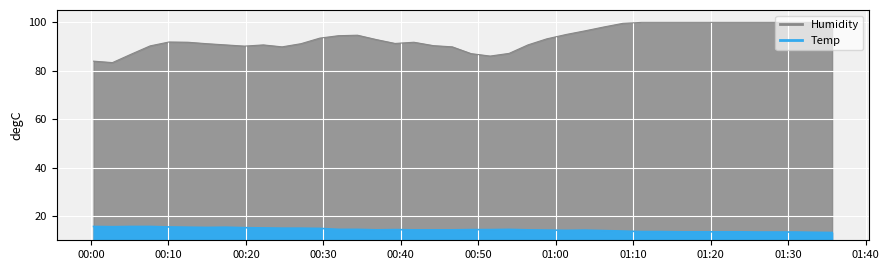

What is the total value across all series at 2021/10/21 00:19:48?

105.3